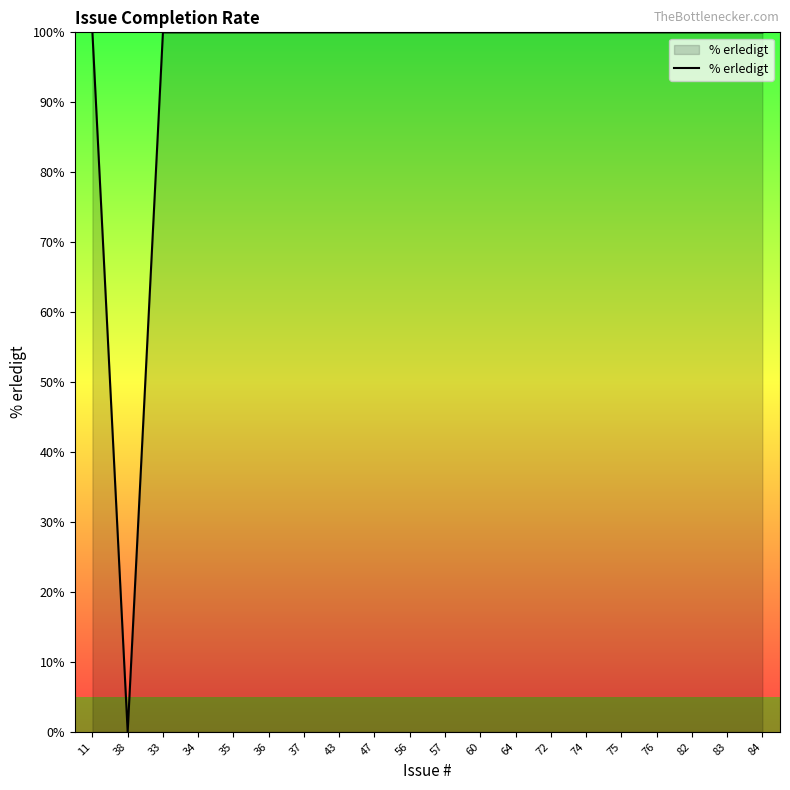

Reading right to left, what are all the values shown in this chart?

100	100	100	100	100	100	100	100	100	100	100	100	100	100	100	100	100	100	0	100